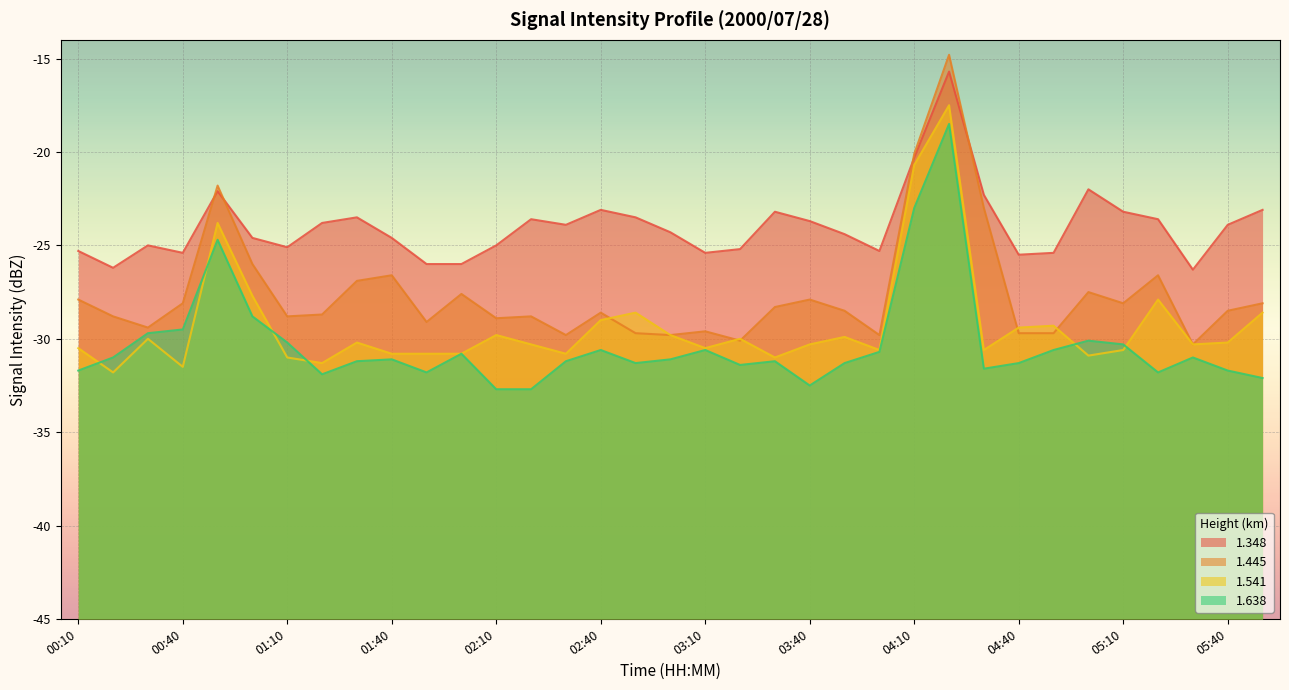

Which category has the highest value across all series?

04:20